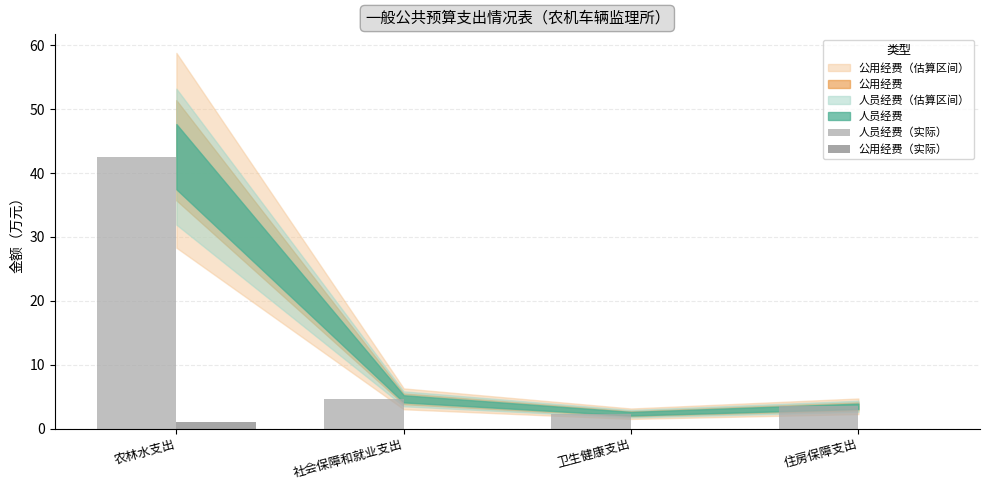

What is the sum of all 人员经费（实际） values?

53.0